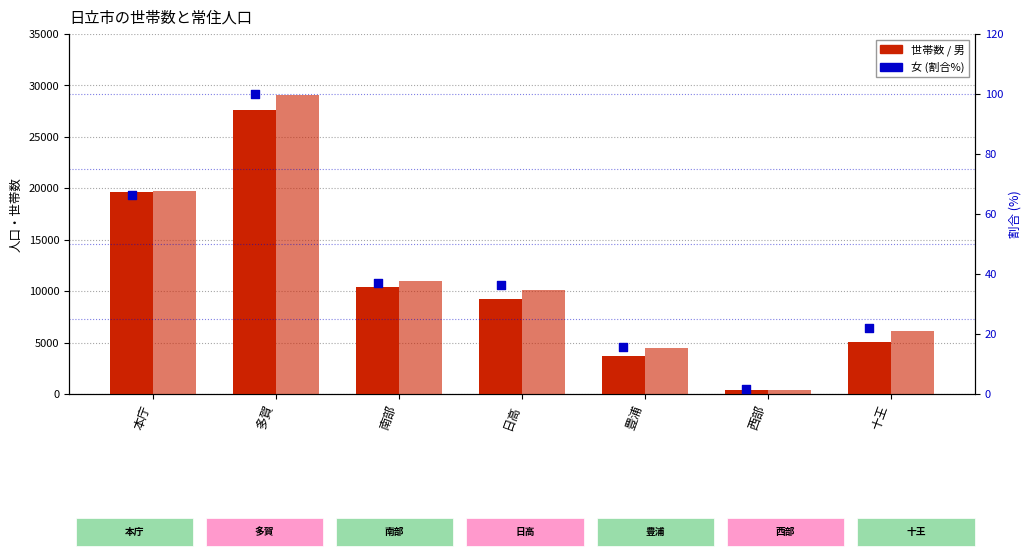

Which series reaches the maximum Y coordinate?

男